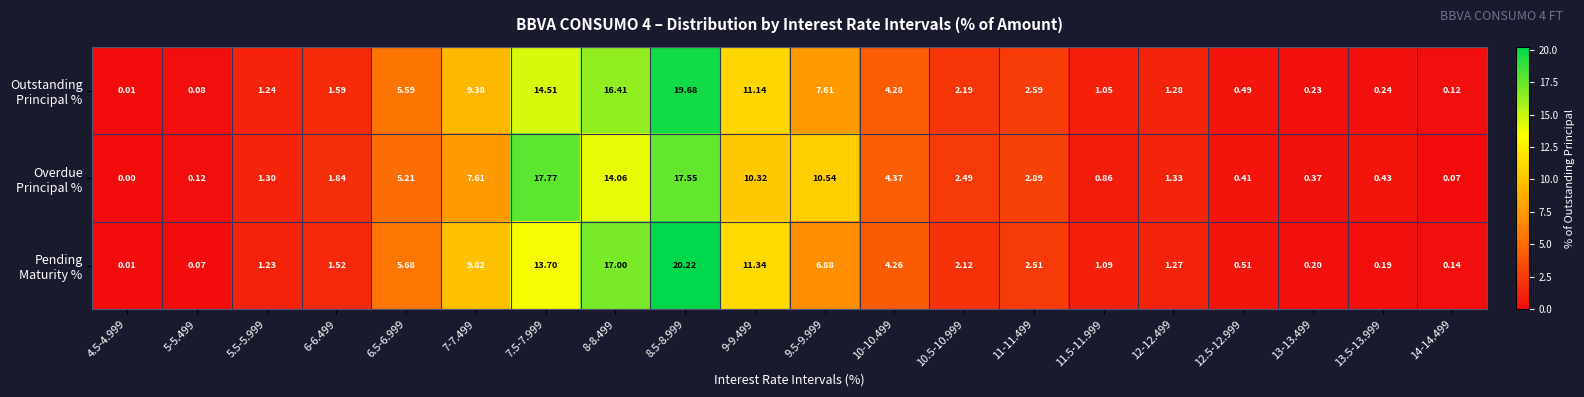

What is the total value across all series at 6-6.499?

5.0